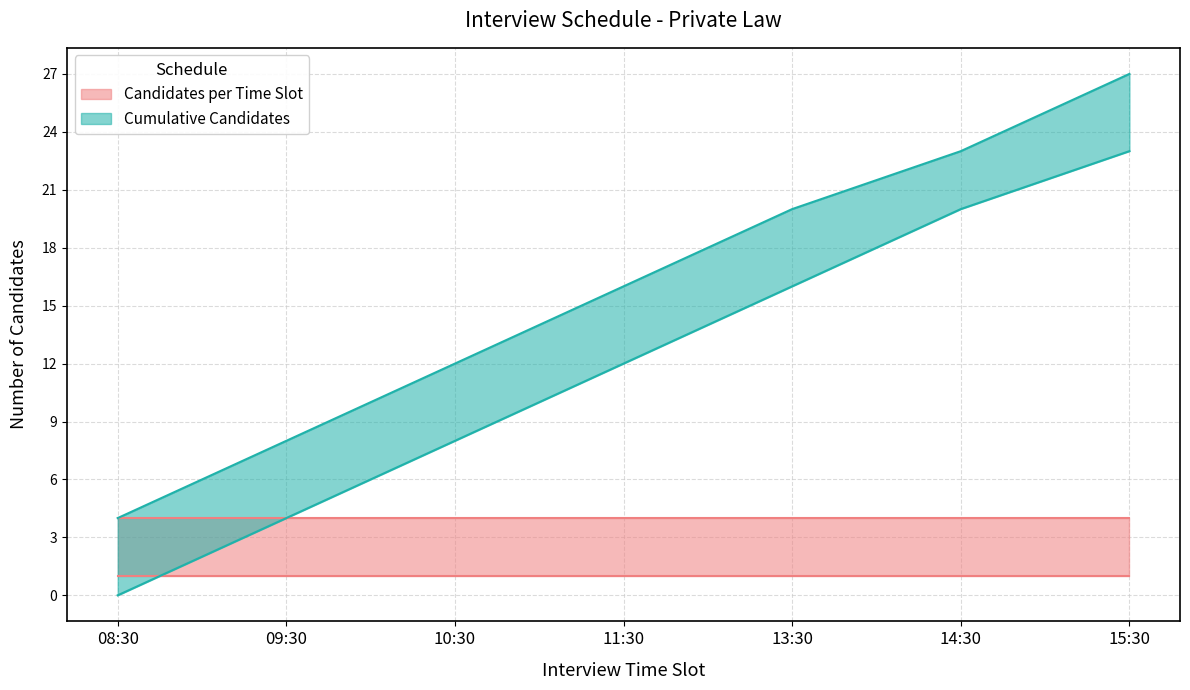

Is it true that Cumulative Candidates (lower) equals 12 at 11:30?

True